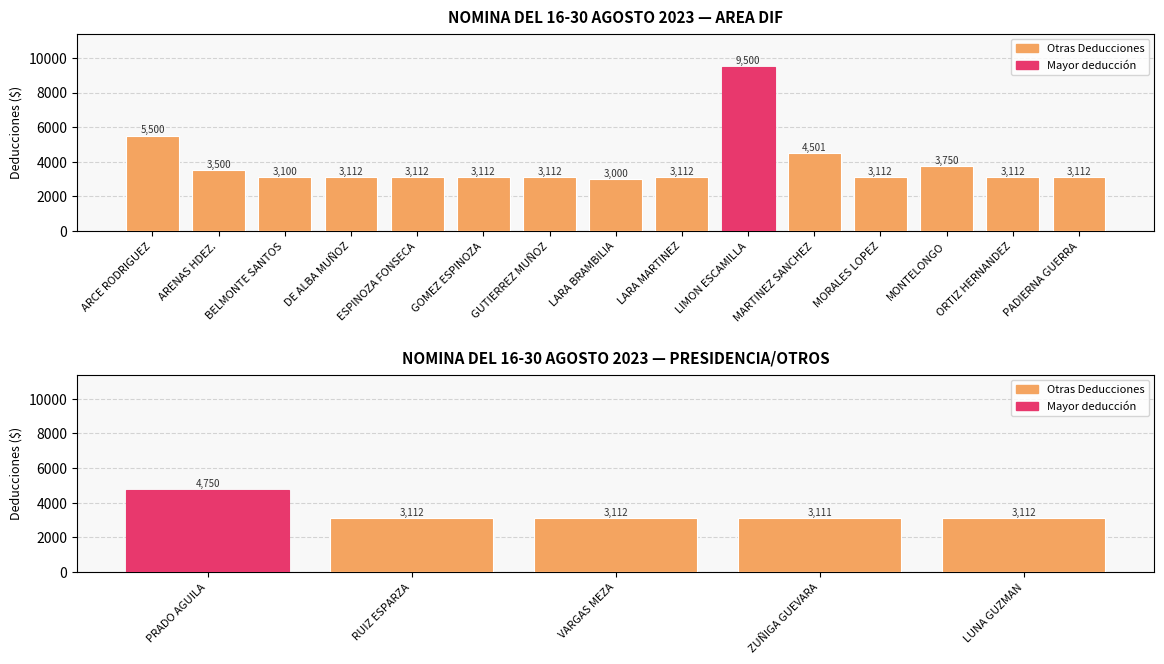

What is the label of the 16th bar from the right?

ESPINOZA FONSECA